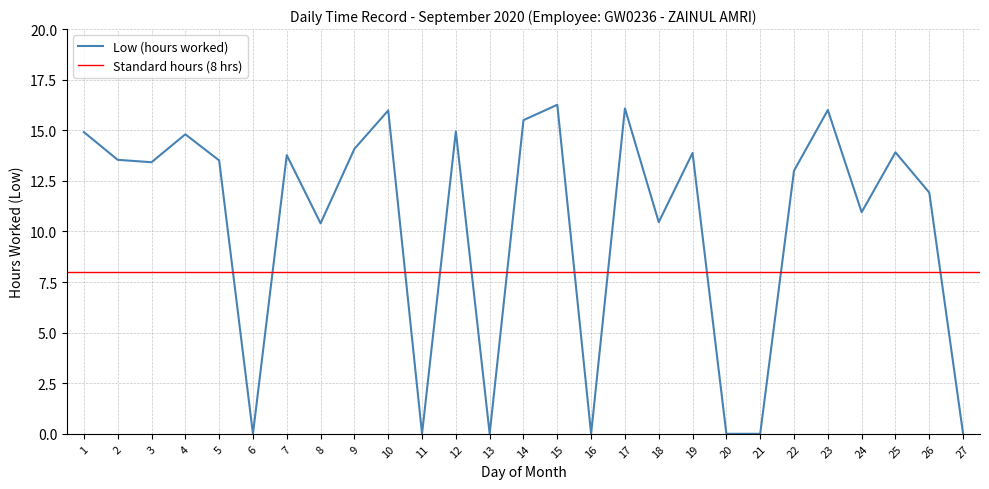

What is the difference between the maximum and second lowest values?

16.3